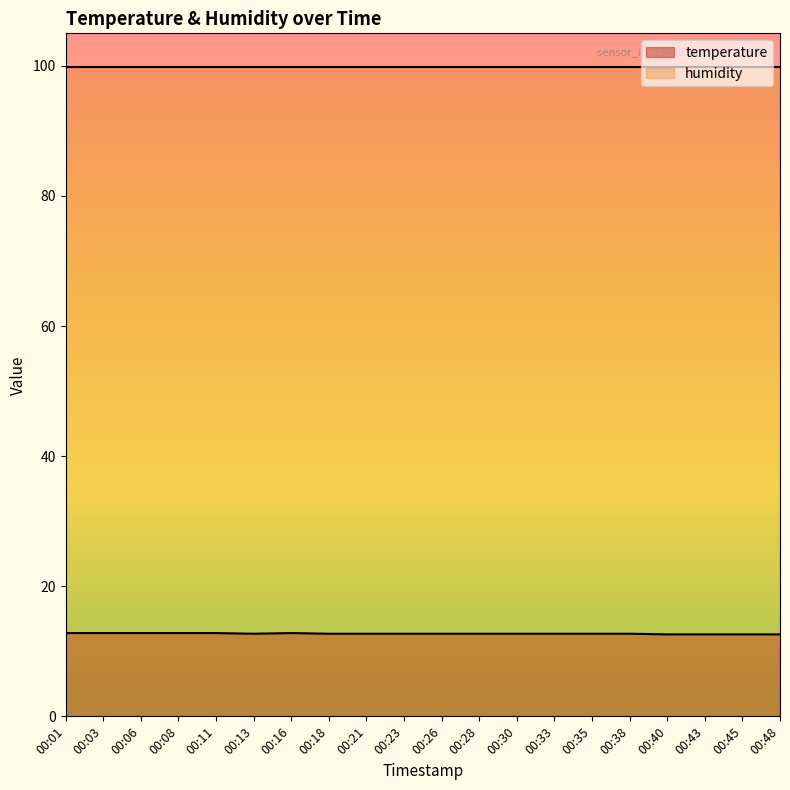

True or false: the data has more than 0 interior local peaks.

True